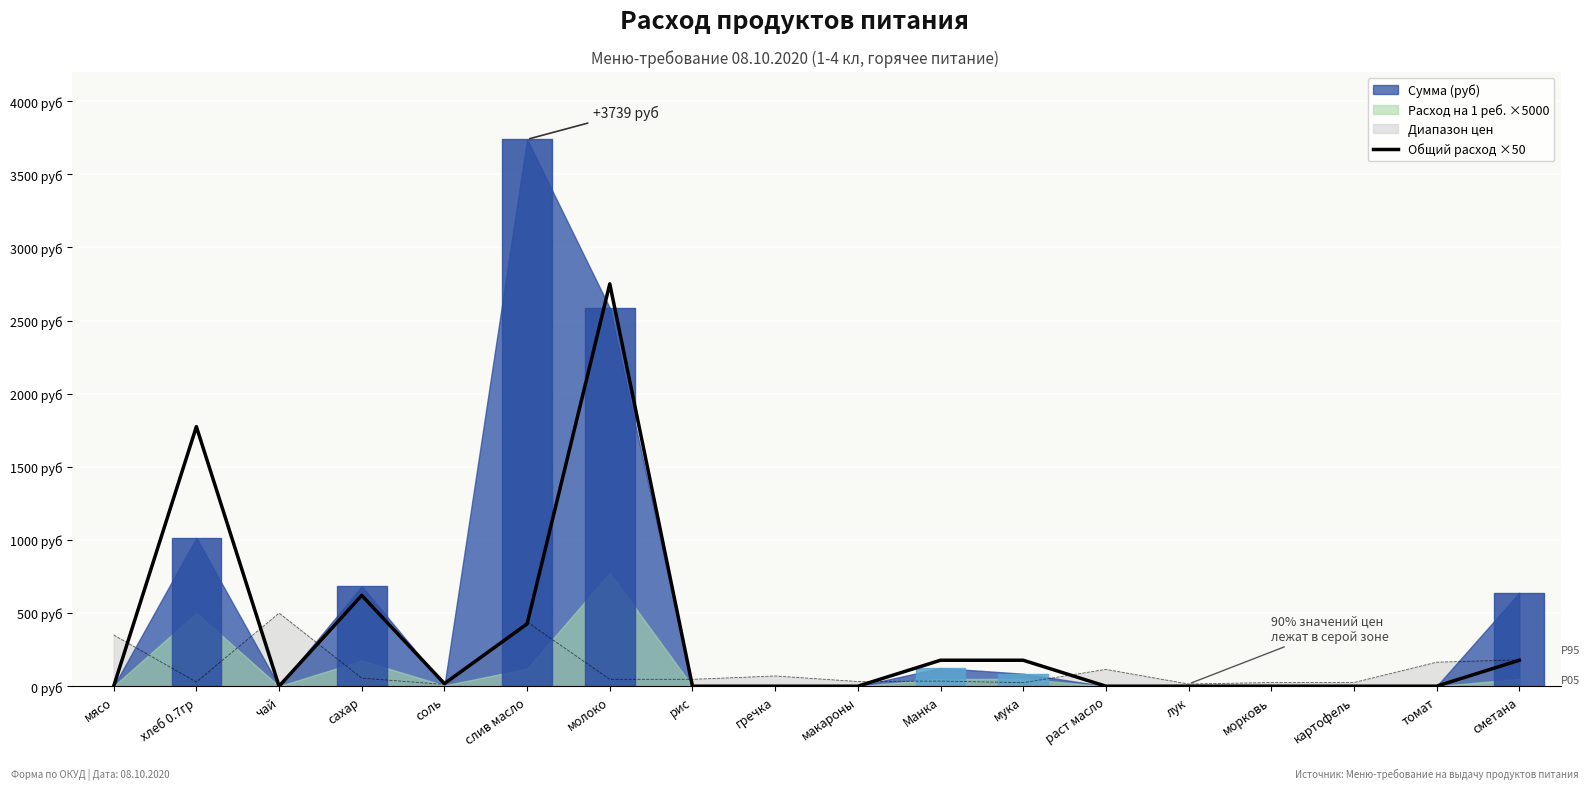

What is the value of the 4th point from the left?

621.2